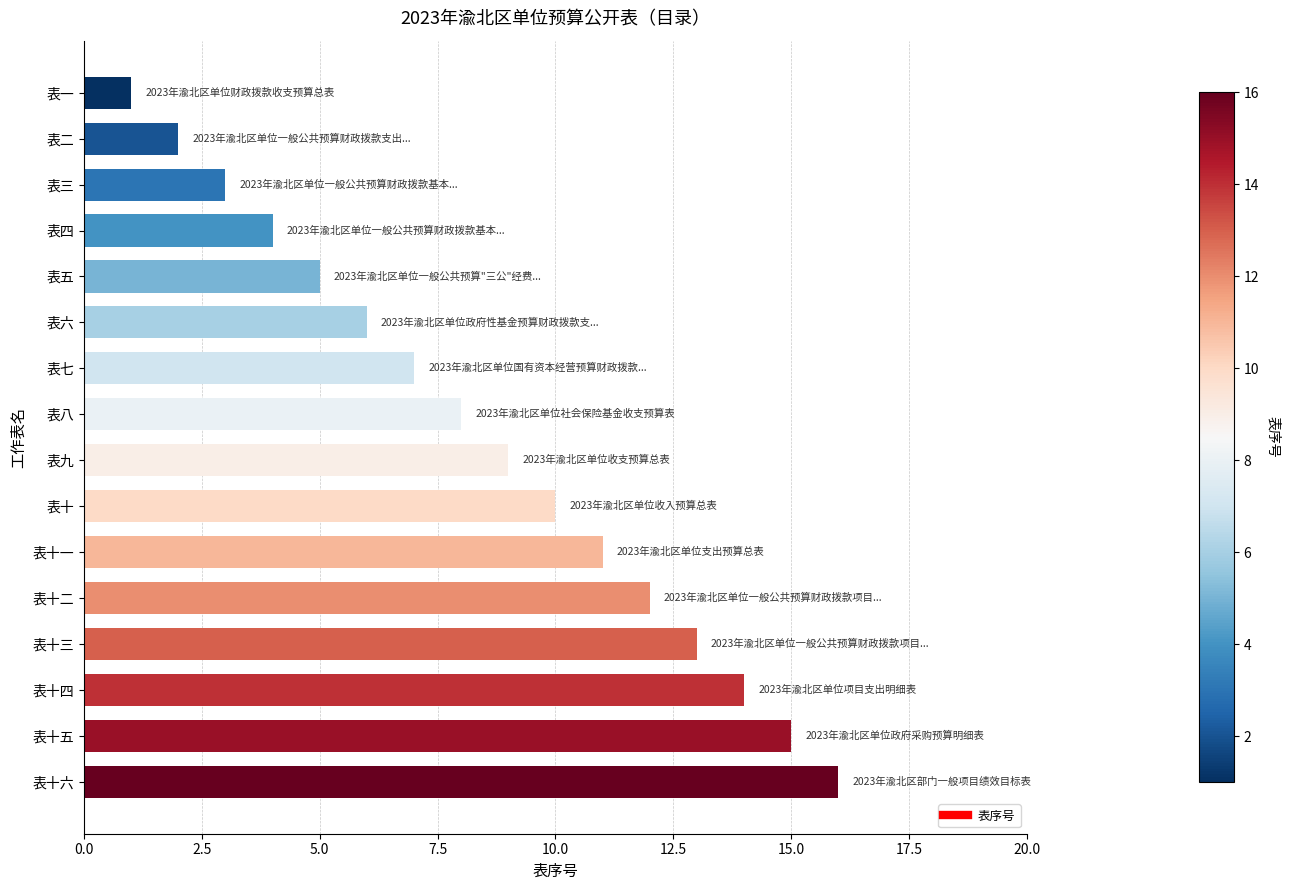

How many values are below 9?

8